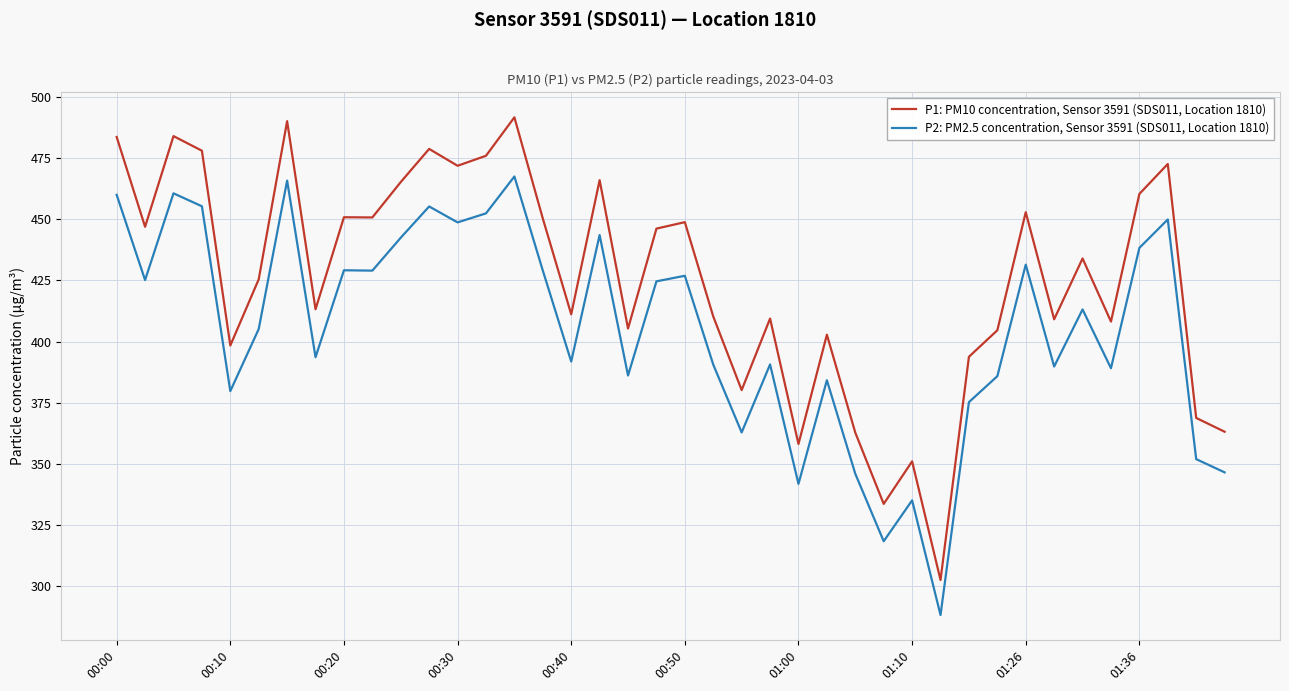

What is the average value of the P2: PM2.5 concentration, Sensor 3591 (SDS011, Location 1810) series?

405.0